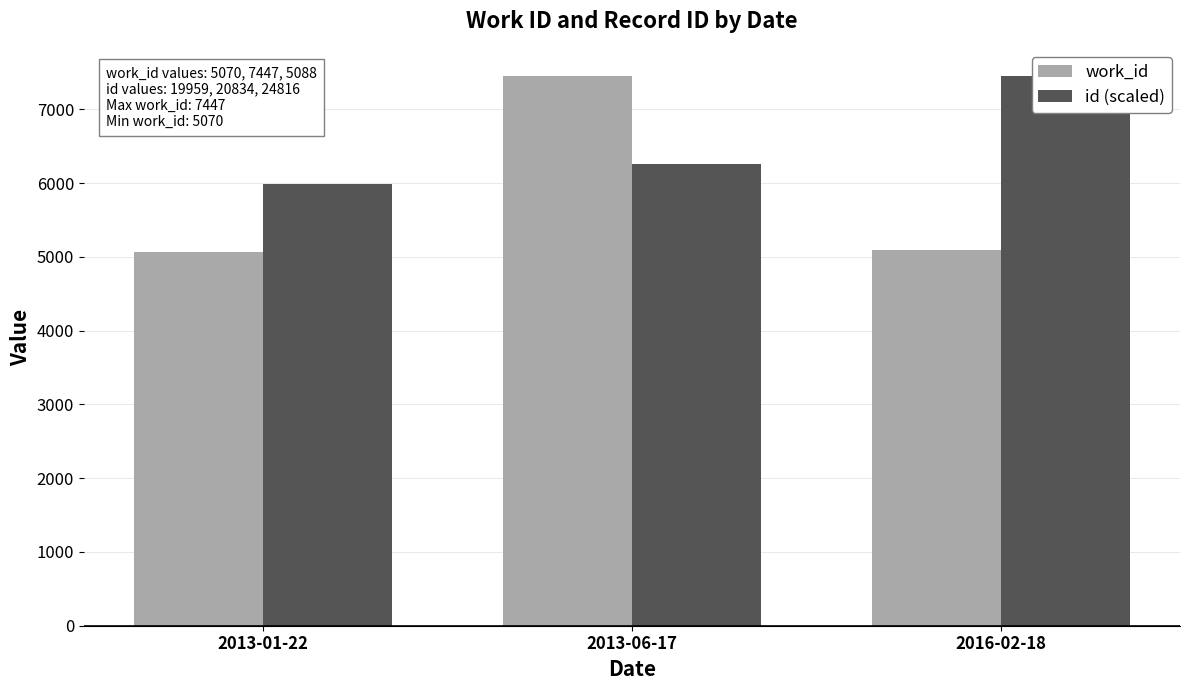

What is the difference between the maximum and minimum values in the id (scaled) series?

1457.5